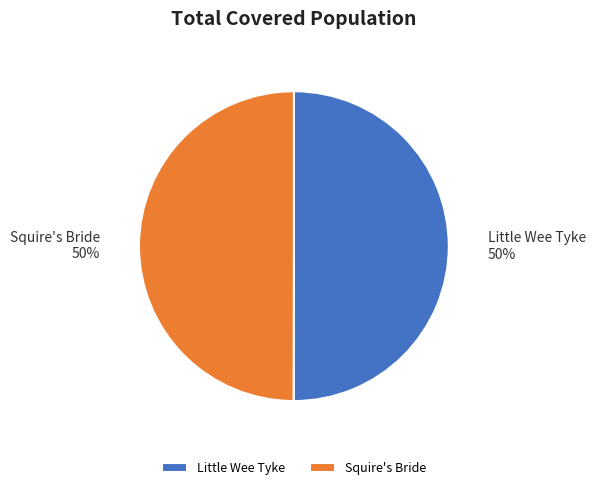

How many segments does this pie chart have?

2